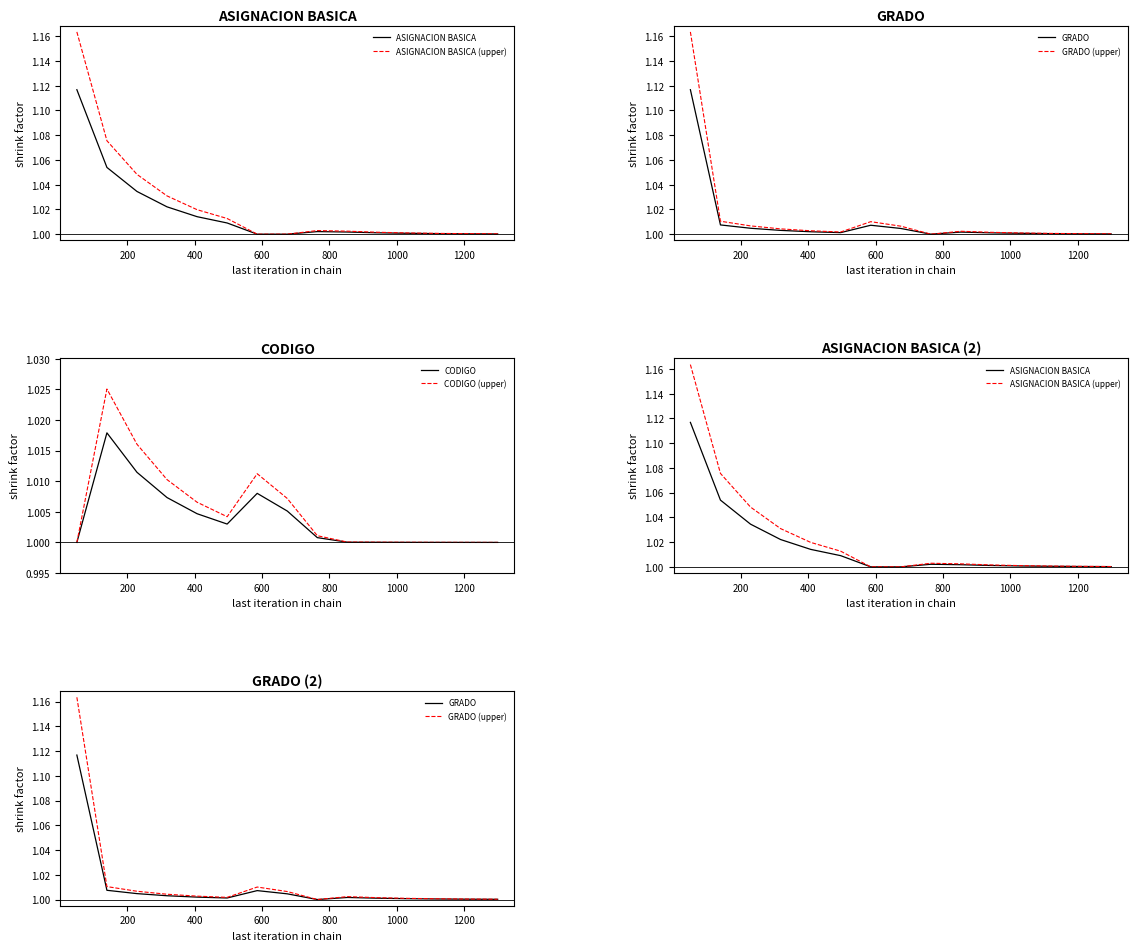

How many categories are shown in the chart?

15